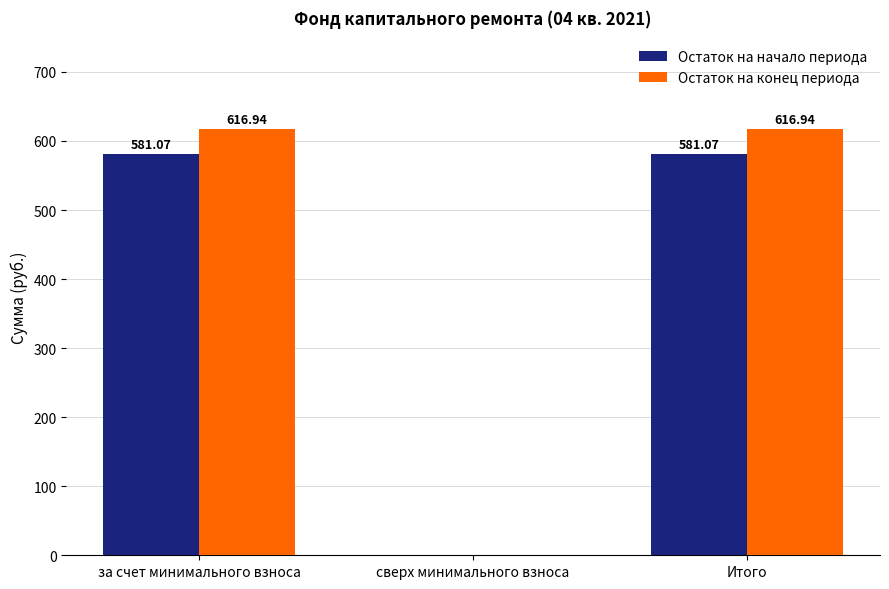

What is the sum of all Остаток на начало периода values?

1162.1